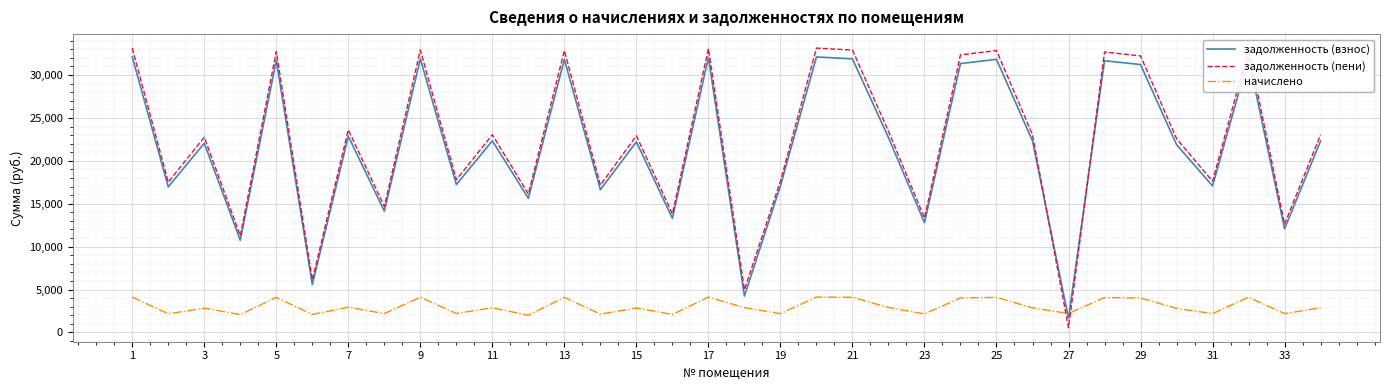

Which series has the widest spread of values?

задолженность (пени)